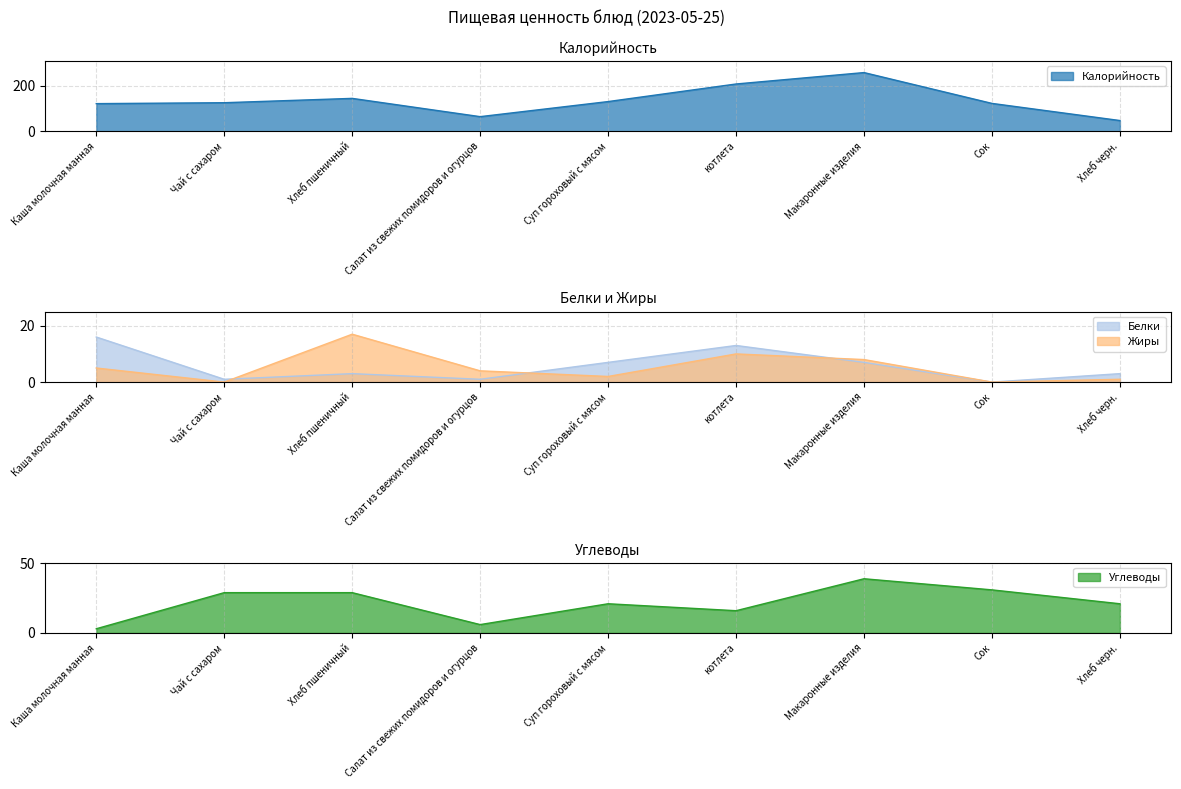

Which category has the lowest value in the Углеводы series?

Каша молочная манная